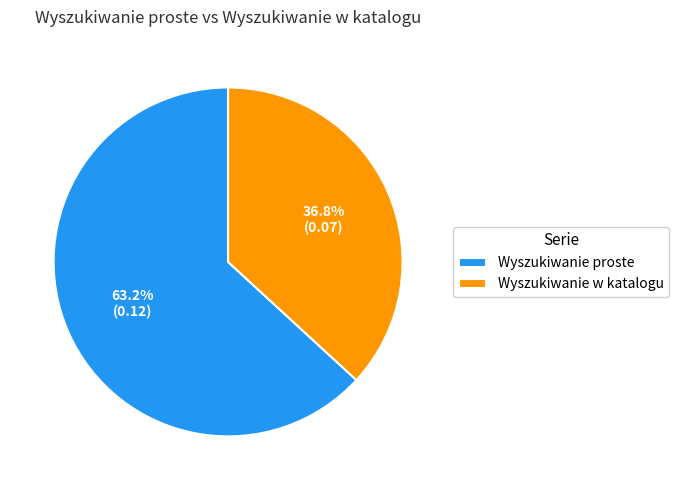

What percentage is the Wyszukiwanie w katalogu slice, to the nearest percent?

37%